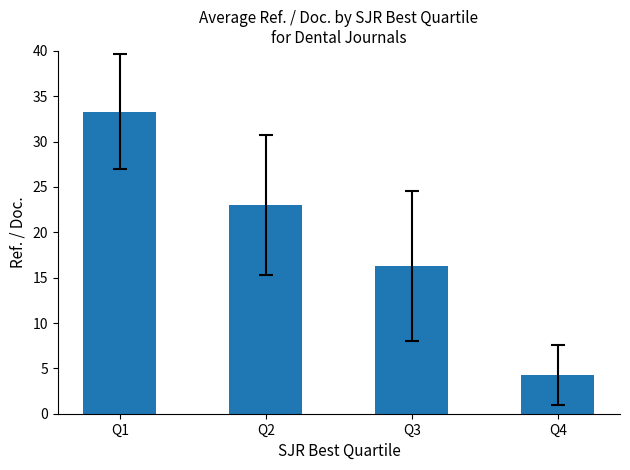

Reading left to right, extract all data points from this chart.

33.3	23.0	16.3	4.3